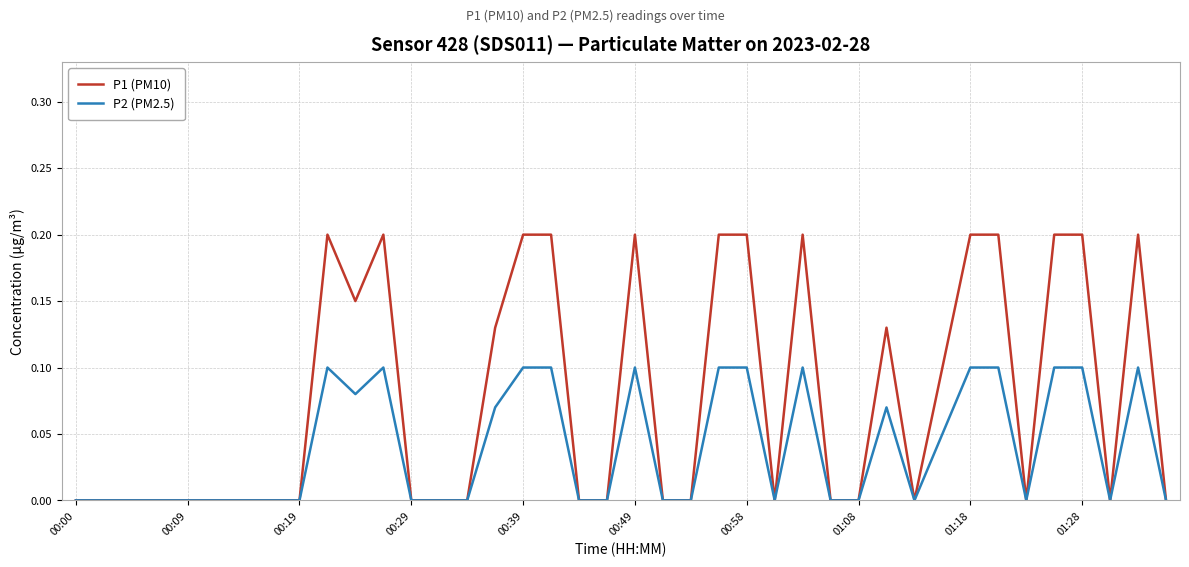

Rank the series by their maximum value, from highest to lowest.

P1 (PM10), P2 (PM2.5)